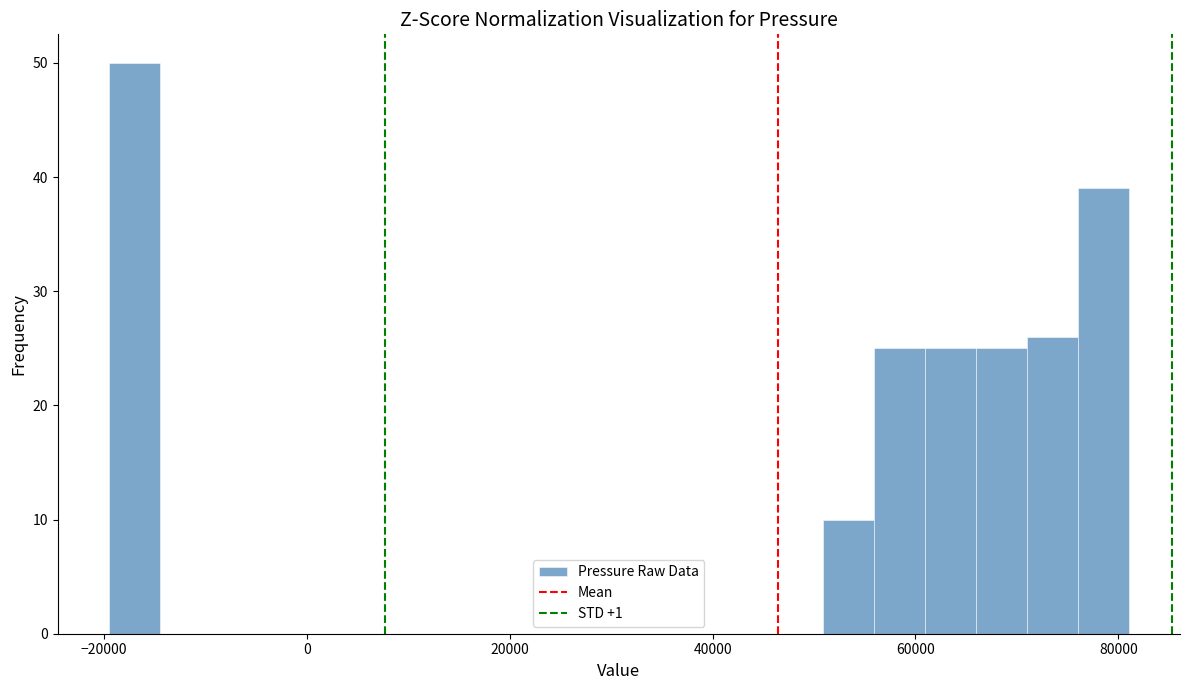

Read against the x-axis, roughly where is the centre of the tallest bar?

-18000